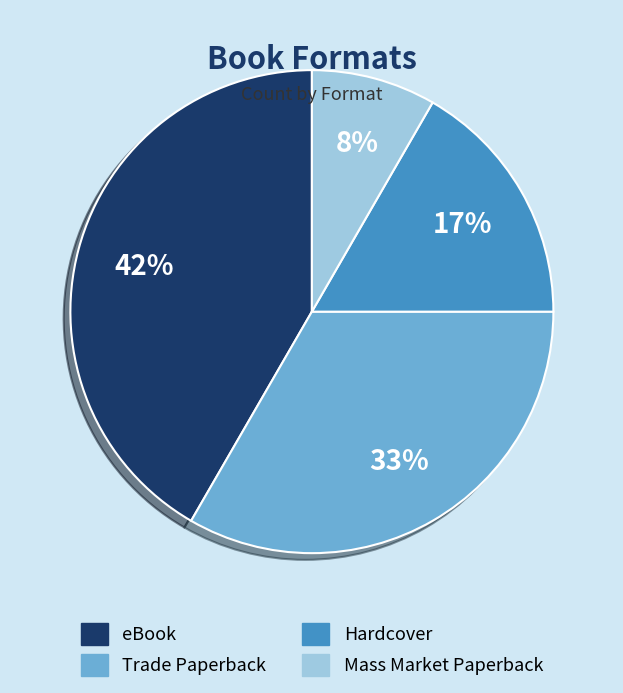

To the nearest percent, what portion does Hardcover represent?

17%